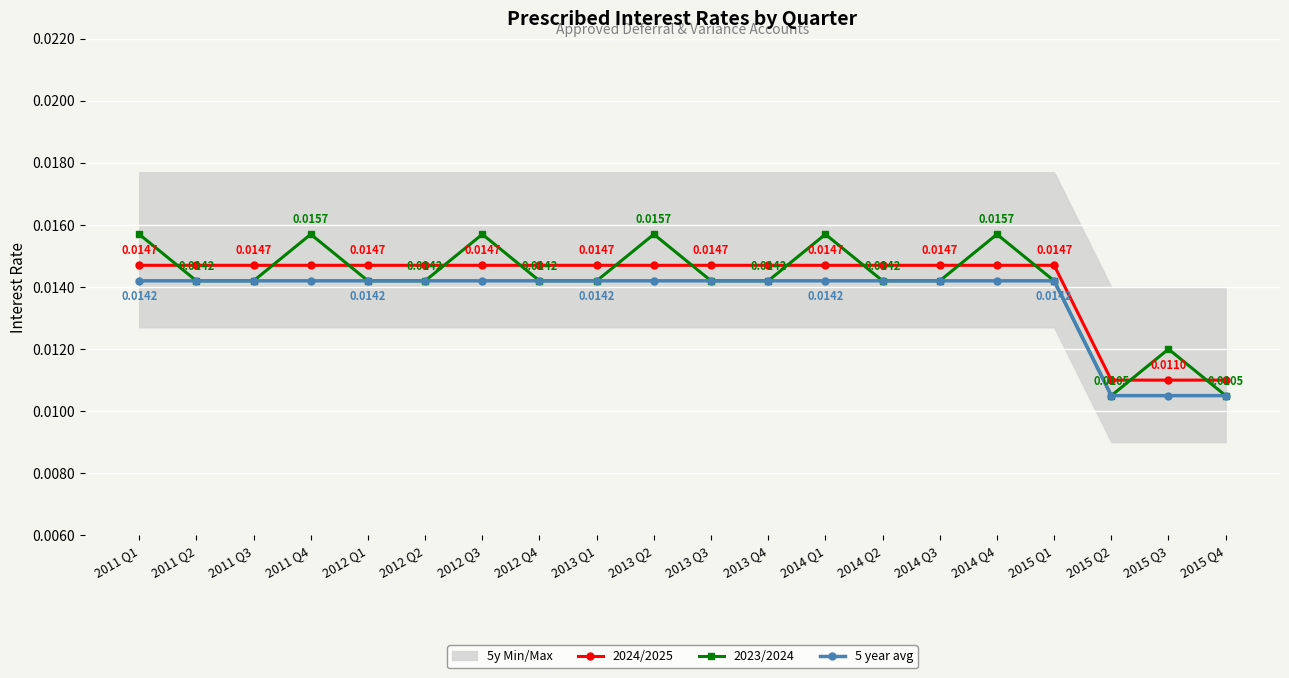

Which has a higher value, 2011 Q2 or 2015 Q3?

2011 Q2